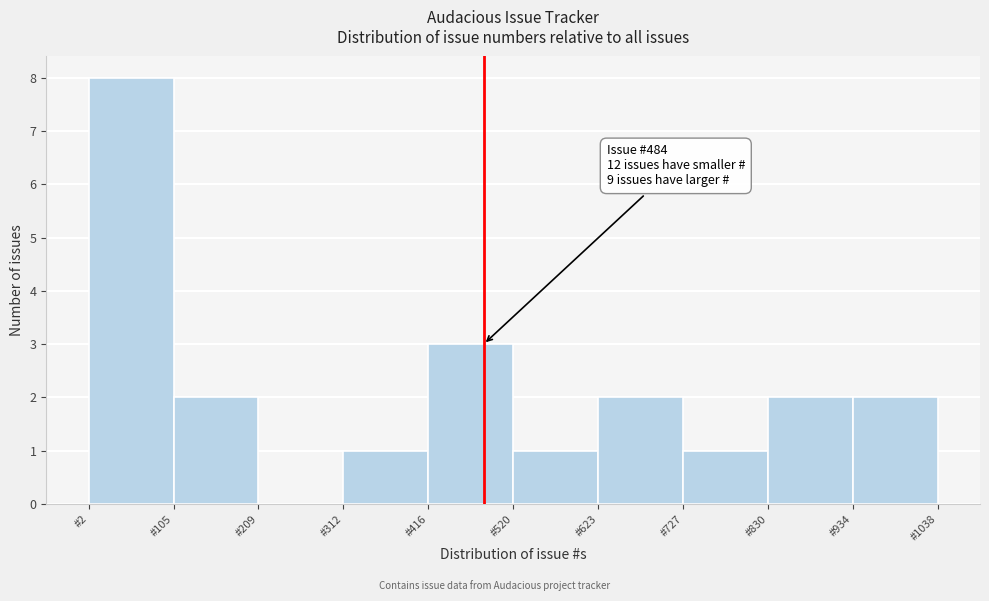

Over which range of the x-axis is the bar tallest?

0 to 100